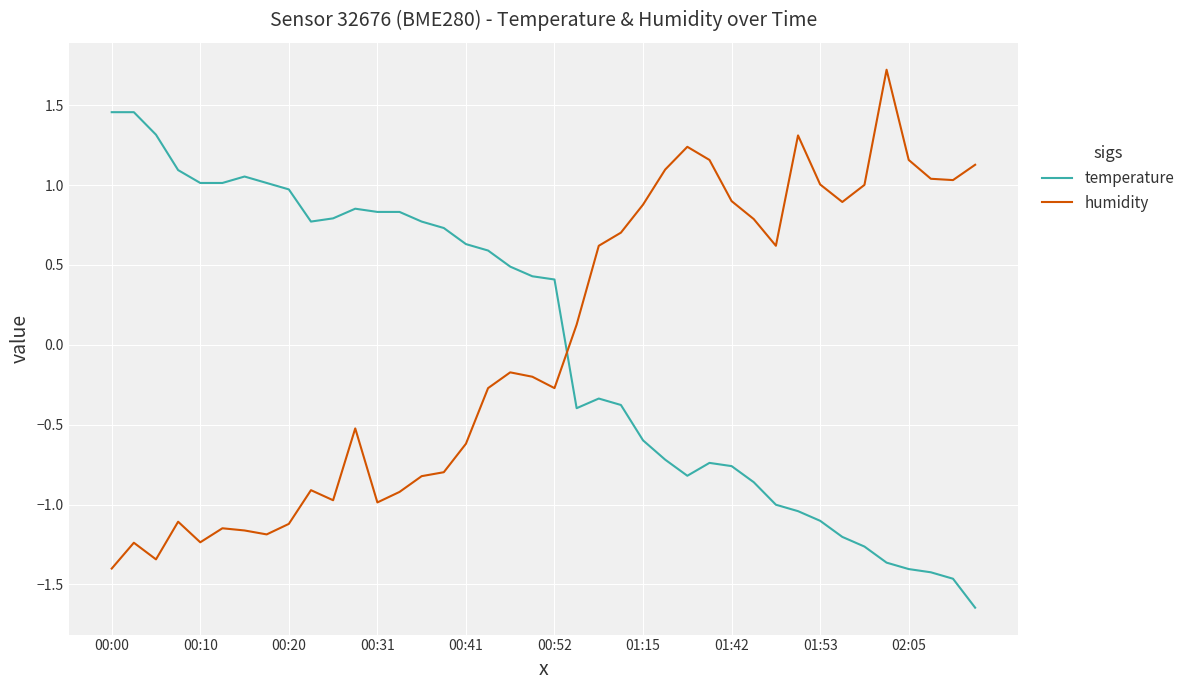

How many lines are shown in the chart?

2